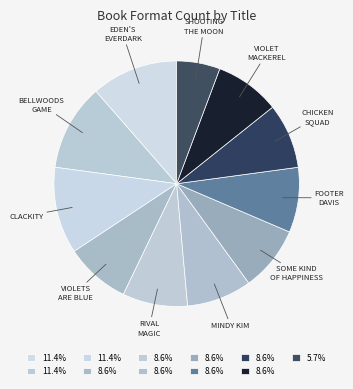

Count the number of slices in the pie.

11